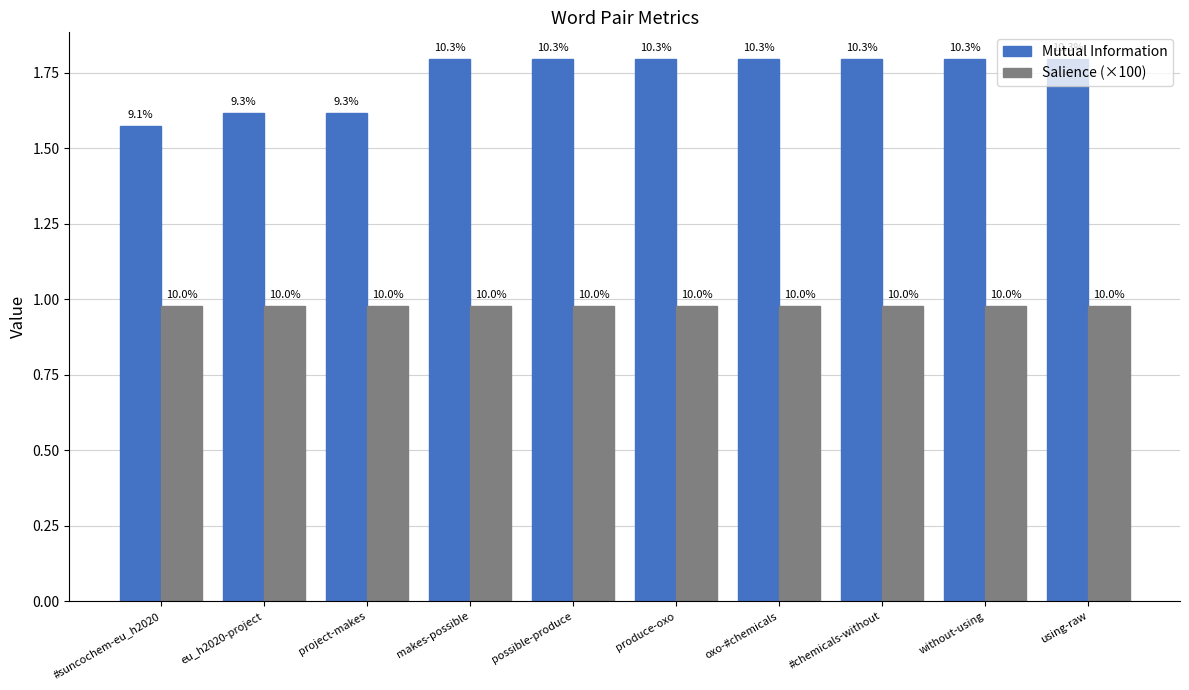

Rank the series at possible-produce from lowest to highest value.

Salience (×100), Mutual Information